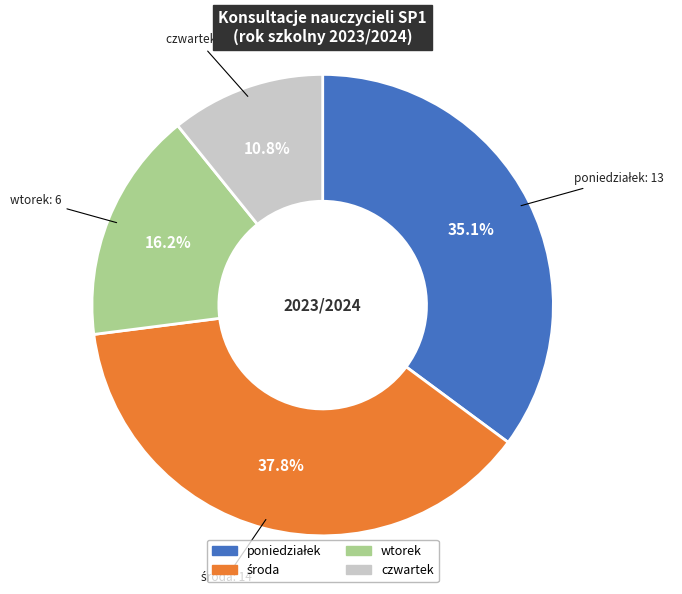

Which slice is the smallest?

czwartek